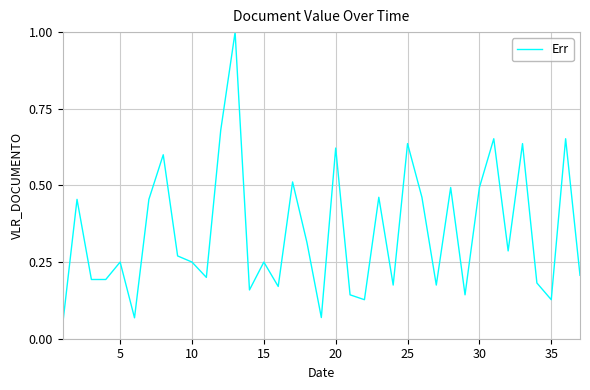

What is the maximum value shown in the chart?

1.0